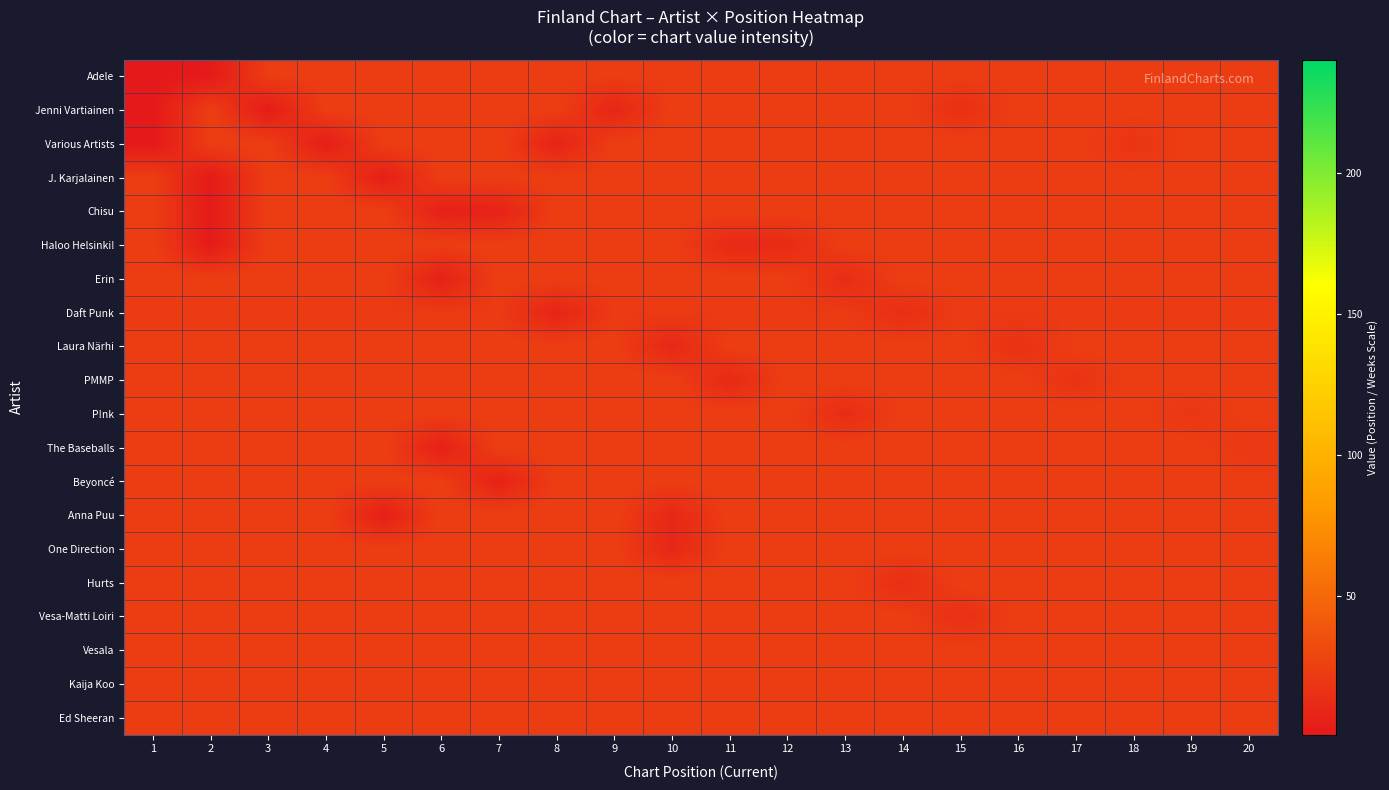

How many series are shown in this chart?

20